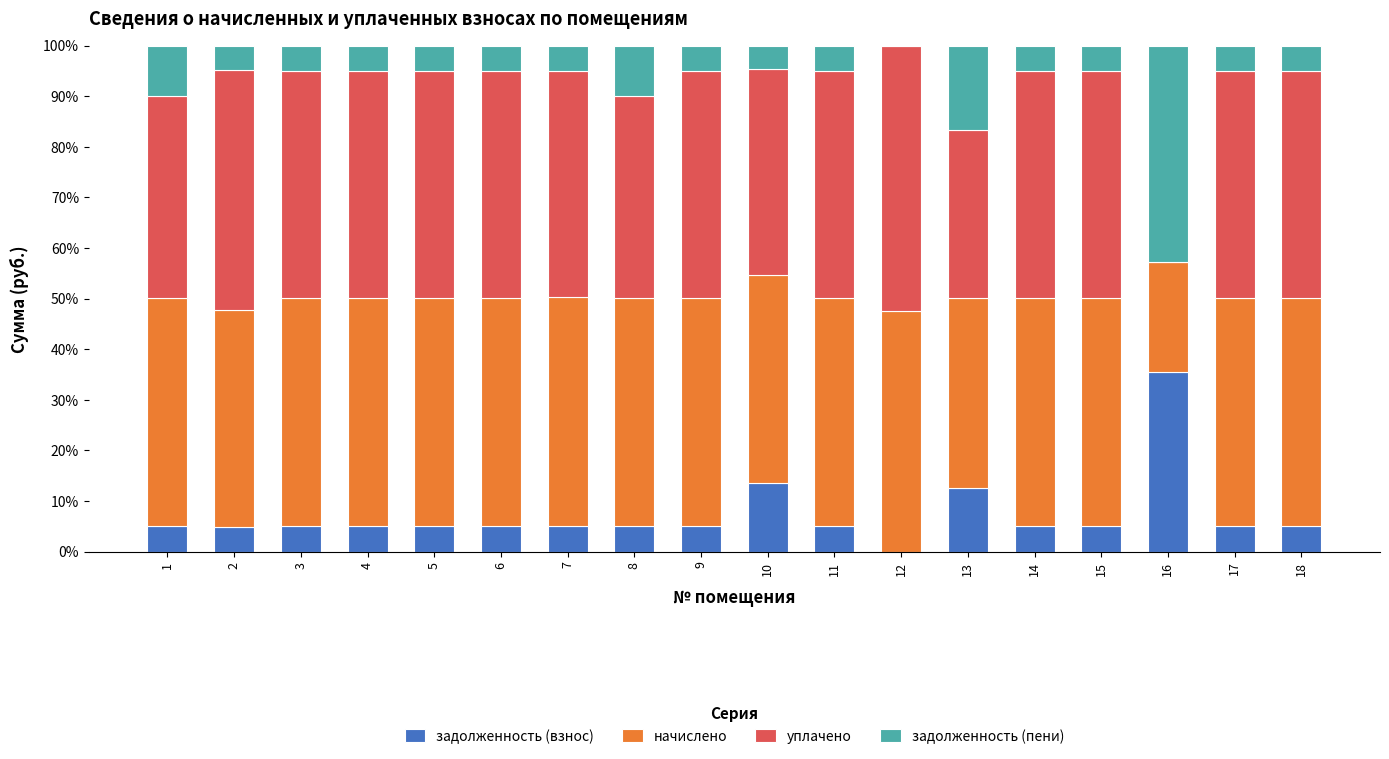

What is the highest value of the задолженность (взнос) series?

35.5